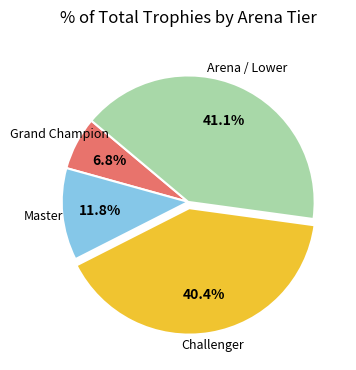

Is there a majority slice in this chart?

No